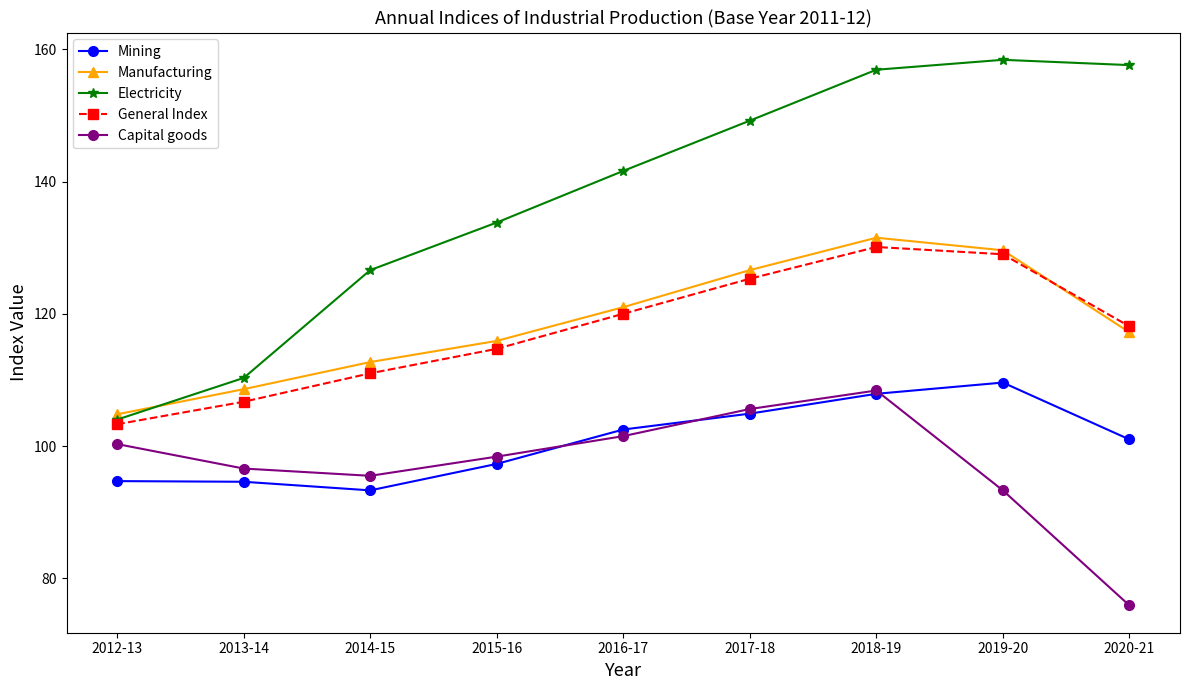

True or false: Capital goods and Manufacturing intersect in this chart.

False